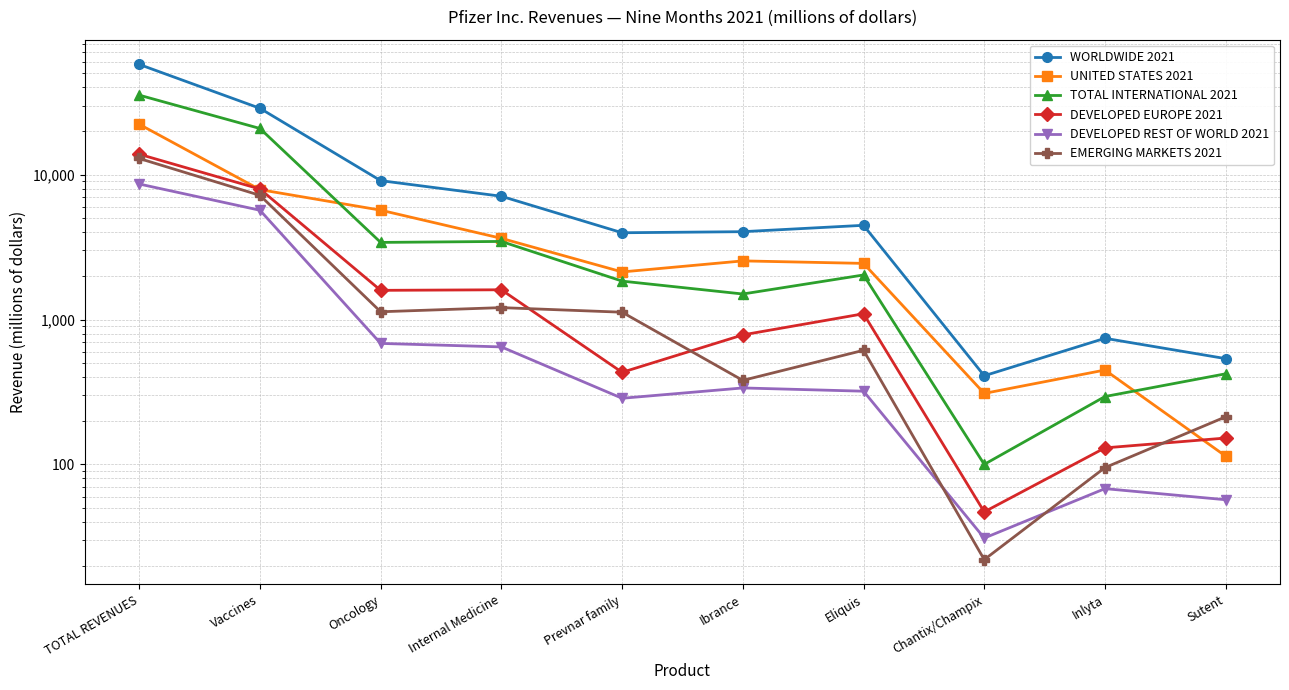

Between Internal Medicine and Eliquis, which is larger?

Internal Medicine